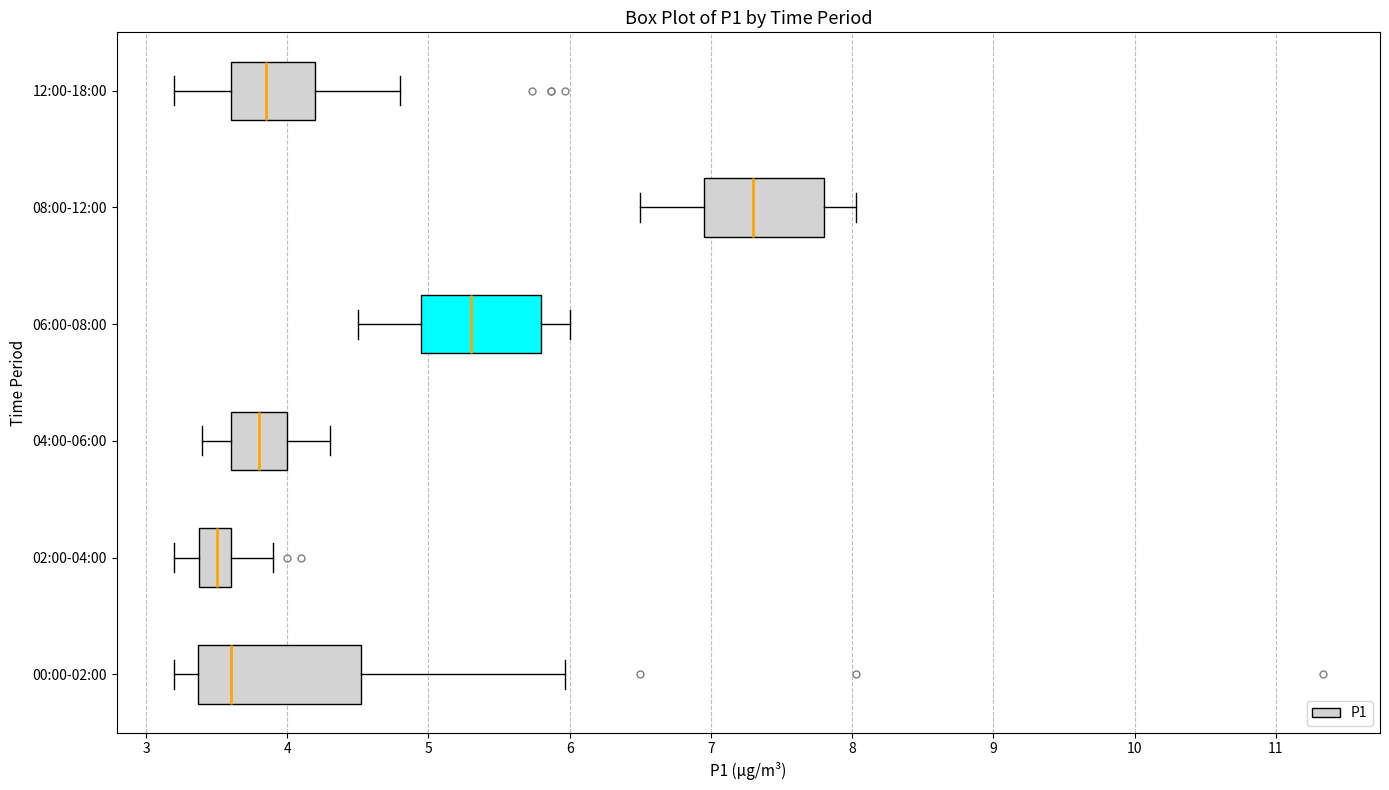

Reading bottom to top, transcribe this box plot: for each box, give where its median line is, the range the box spans, and where its two whiskers end, as read against the x-axis. The values are not printed on the chart, so give them approximately, as read against the axis.

00:00-02:00: median 3.6, box 3.4 to 4.5, whiskers 3.2 to 6.0
02:00-04:00: median 3.5, box 3.4 to 3.6, whiskers 3.2 to 3.9
04:00-06:00: median 3.8, box 3.6 to 4.0, whiskers 3.4 to 4.3
06:00-08:00: median 5.3, box 5.0 to 5.8, whiskers 4.5 to 6.0
08:00-12:00: median 7.3, box 7.0 to 7.8, whiskers 6.5 to 8.0
12:00-18:00: median 3.9, box 3.6 to 4.2, whiskers 3.2 to 4.8